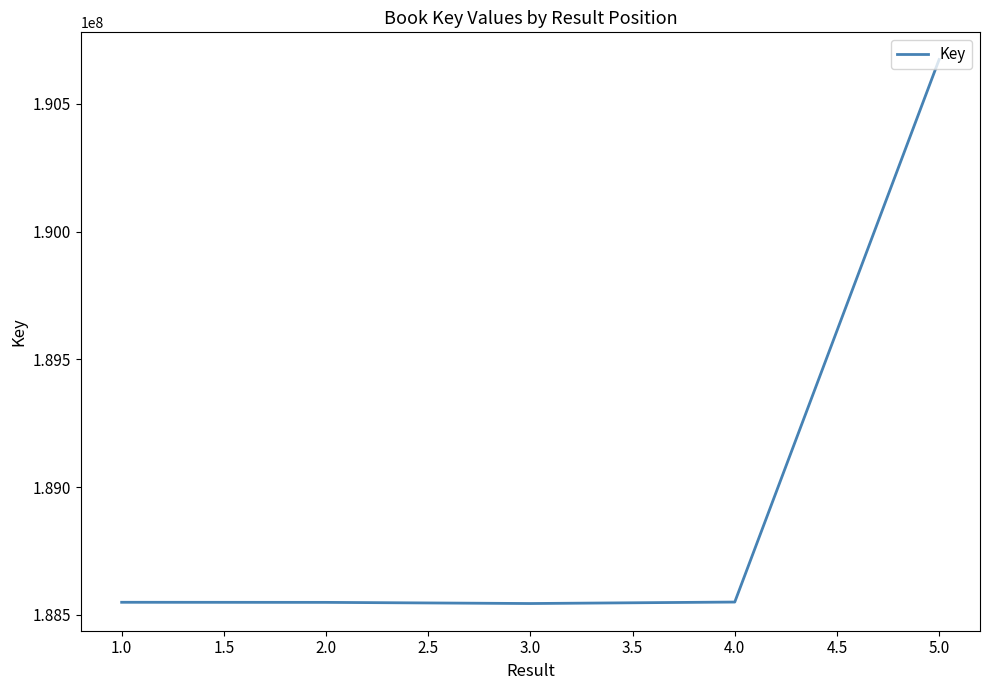

Is it true that the value at 1.0 is 47035000?

False